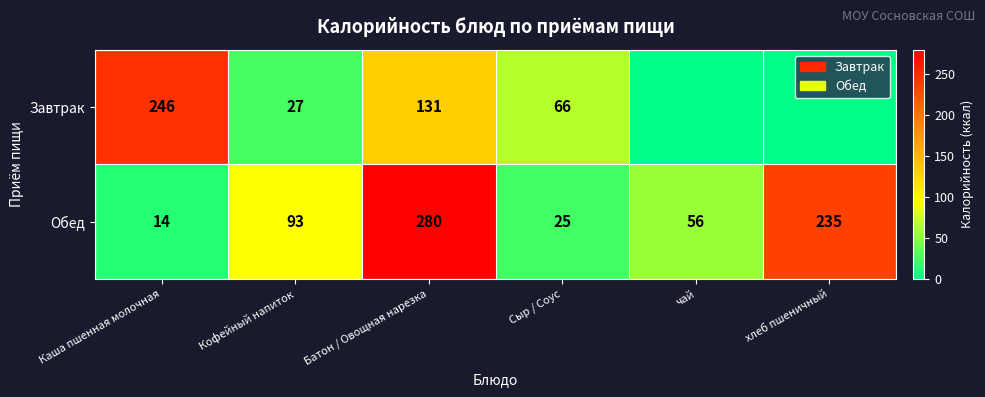

Rank the series at Каша пшенная молочная from highest to lowest value.

Завтрак, Обед